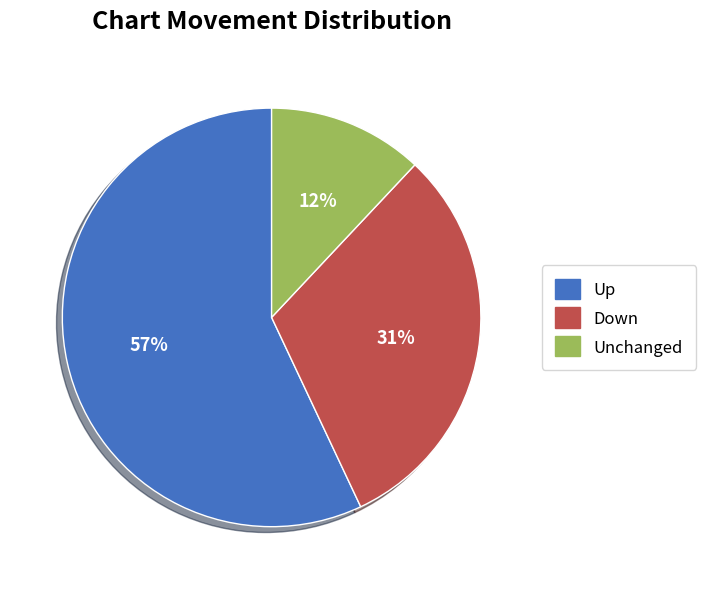

Is it true that Unchanged is 18% of the pie?

False